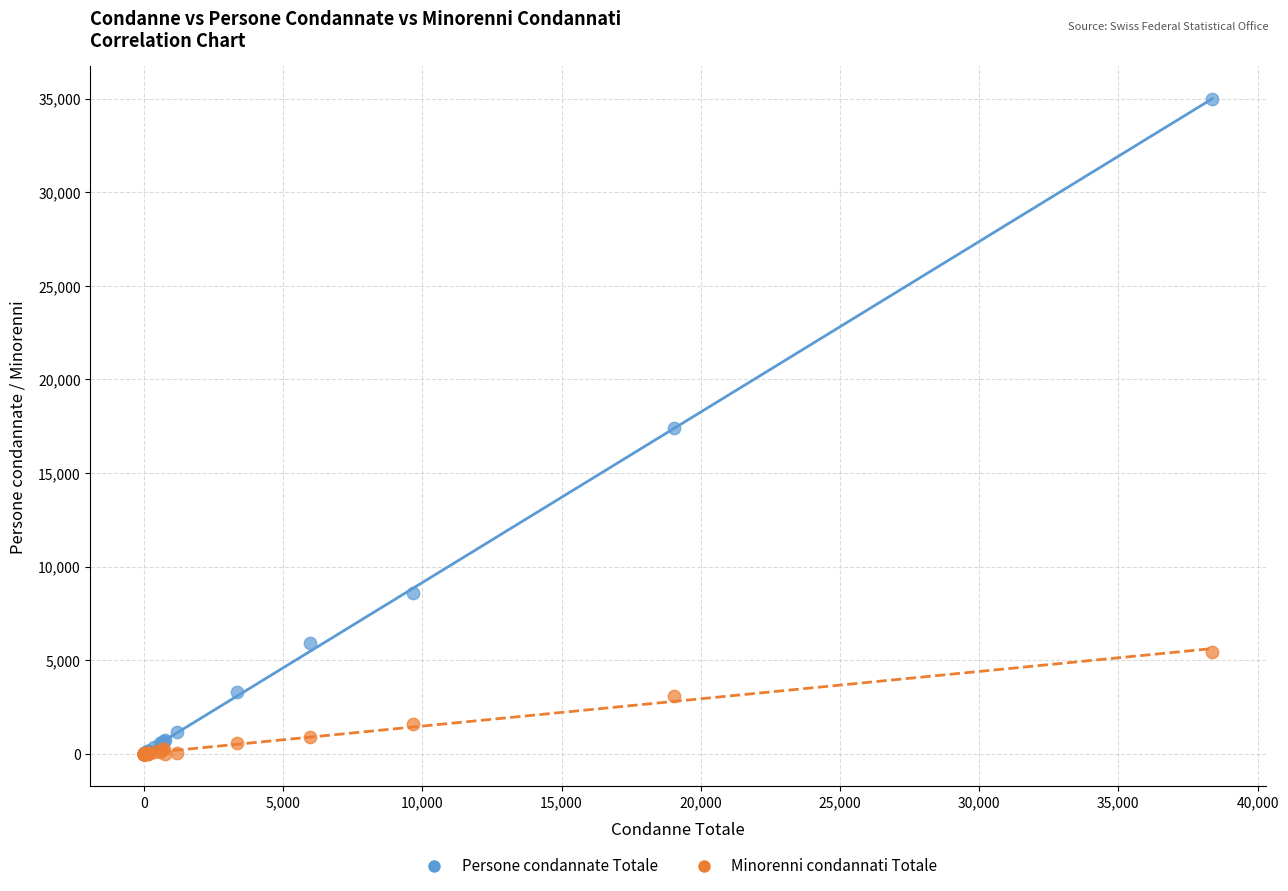

Which series contains the highest Y value?

Persone condannate Totale